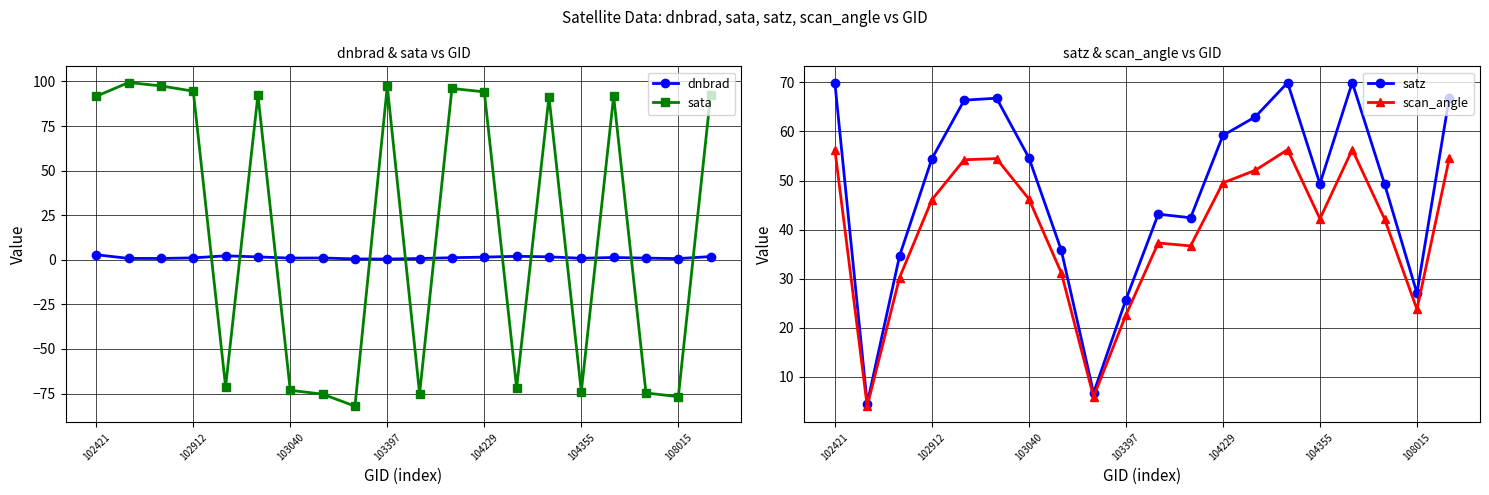

What is the label of the 20th point from the right?

102421